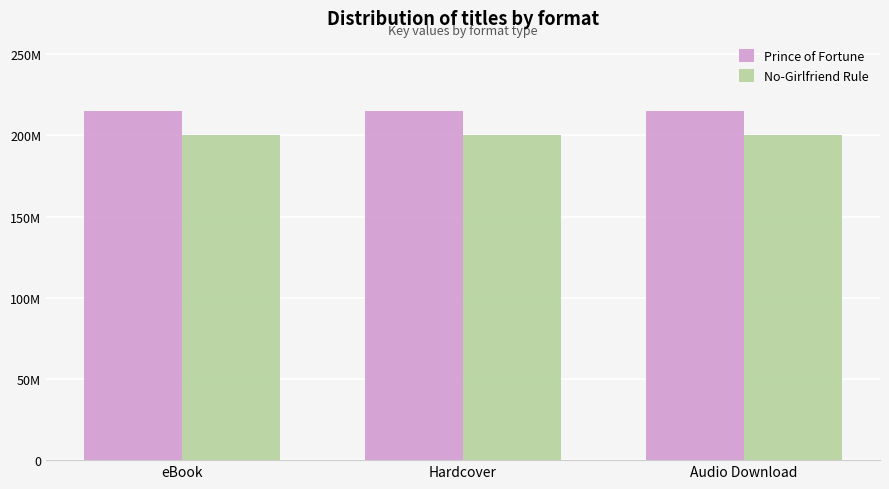

Does the chart contain any negative values?

No